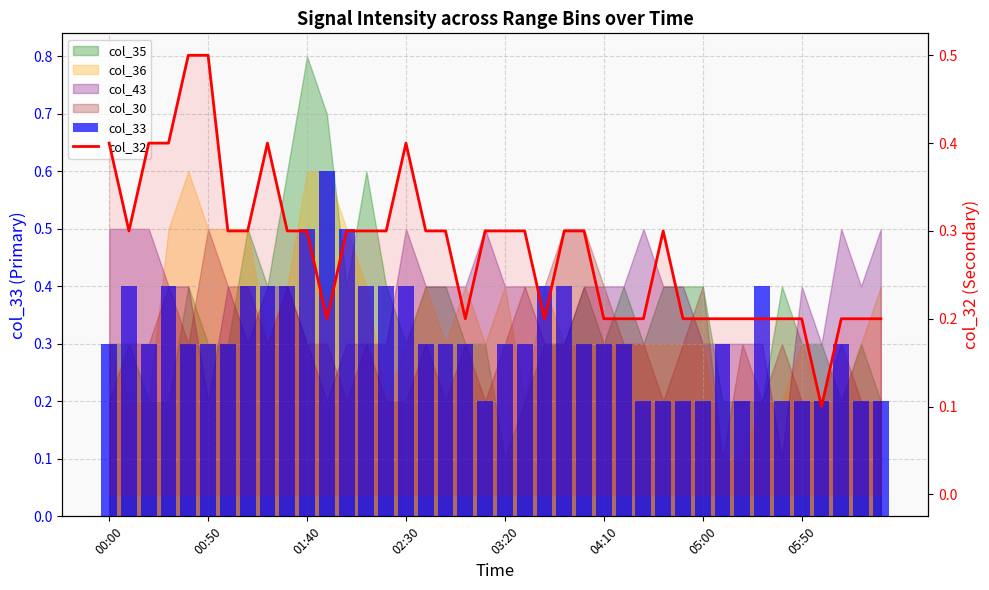

Reading left to right, transcribe all the data shown in this chart.

col_33: 0.3	0.4	0.3	0.4	0.3	0.3	0.3	0.4	0.4	0.4	0.5	0.6	0.5	0.4	0.4	0.4	0.3	0.3	0.3	0.2	0.3	0.3	0.4	0.4	0.3	0.3	0.3	0.2	0.2	0.2	0.2	0.3	0.2	0.4	0.2	0.2	0.2	0.3	0.2	0.2
col_32: 0.4	0.3	0.4	0.4	0.5	0.5	0.3	0.3	0.4	0.3	0.3	0.2	0.3	0.3	0.3	0.4	0.3	0.3	0.2	0.3	0.3	0.3	0.2	0.3	0.3	0.2	0.2	0.2	0.3	0.2	0.2	0.2	0.2	0.2	0.2	0.2	0.1	0.2	0.2	0.2